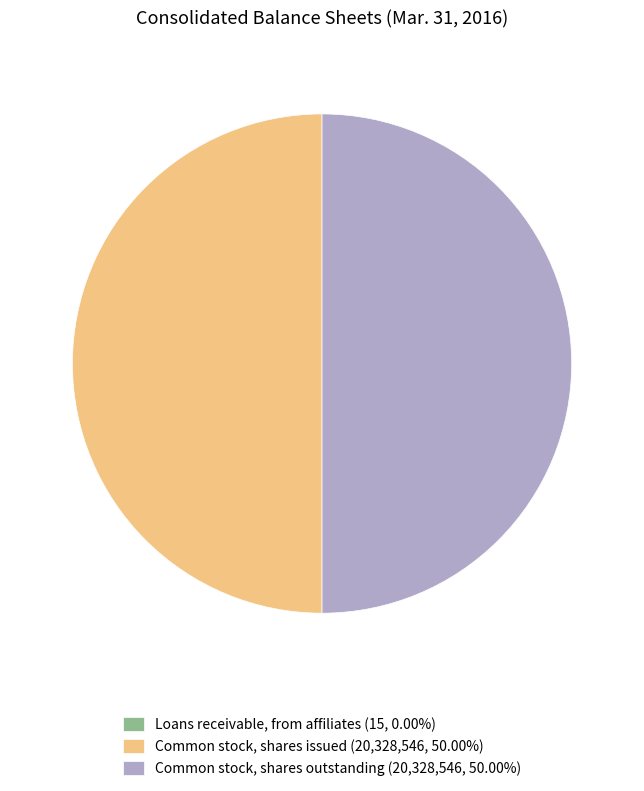

What is the ratio of the value at Common stock, shares issued (20,328,546, 50.00%) to the value at Common stock, shares outstanding (20,328,546, 50.00%)?

1.0